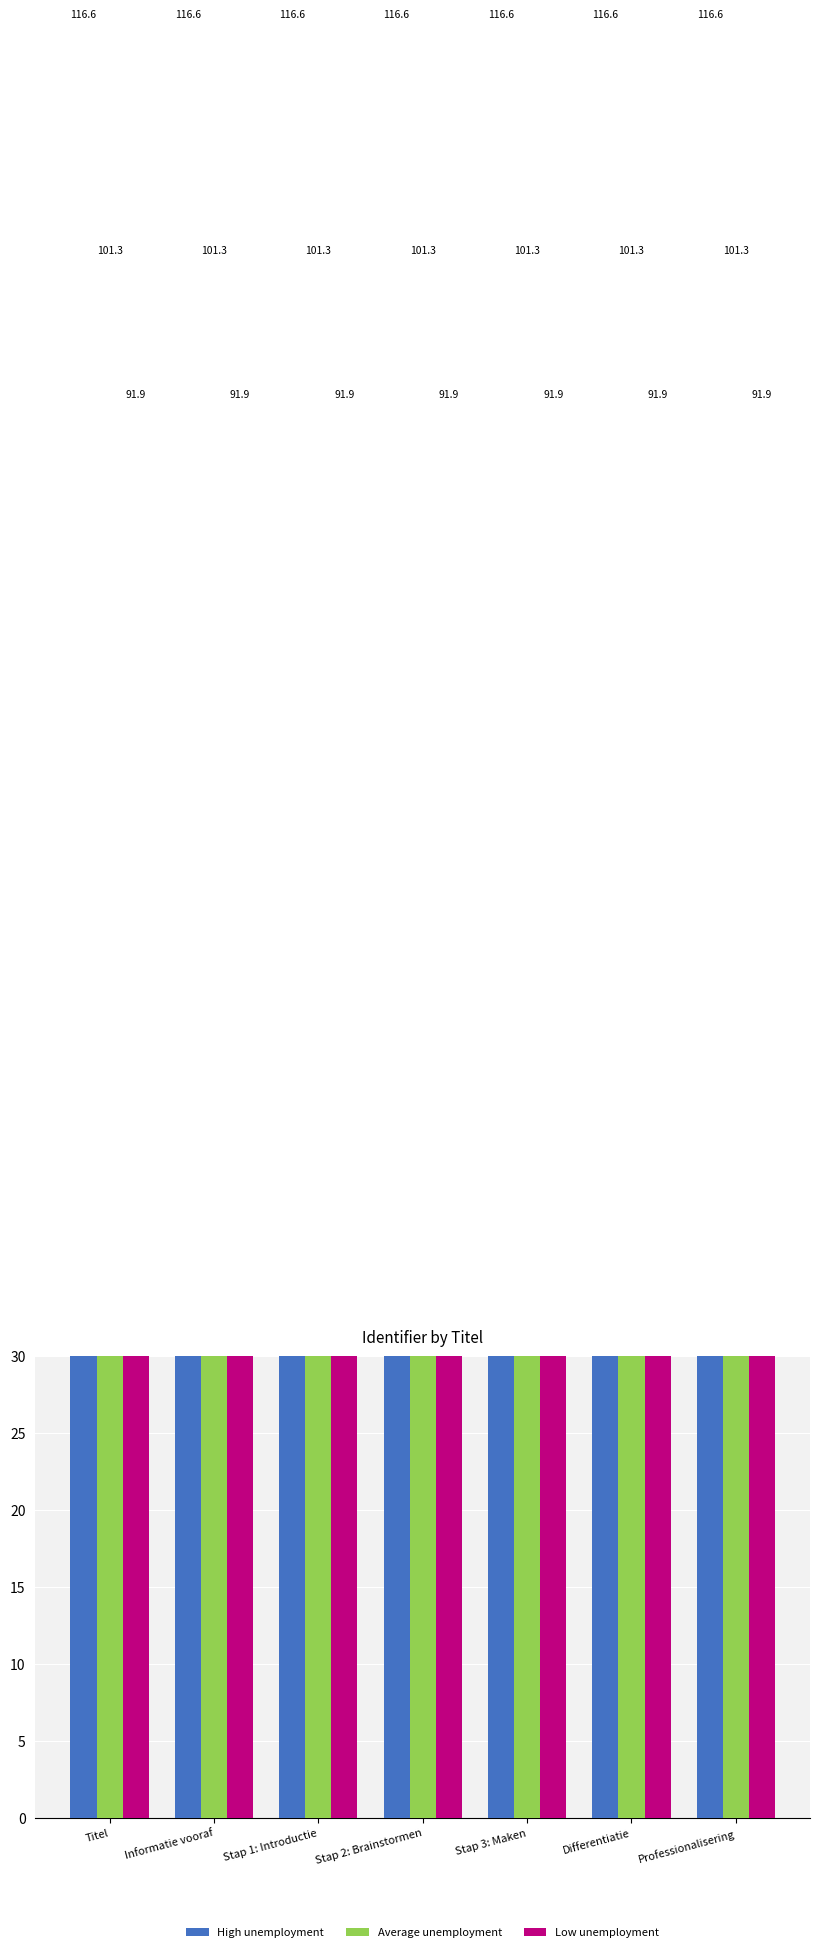

At which category does the chart reach its peak across all series?

Professionalisering